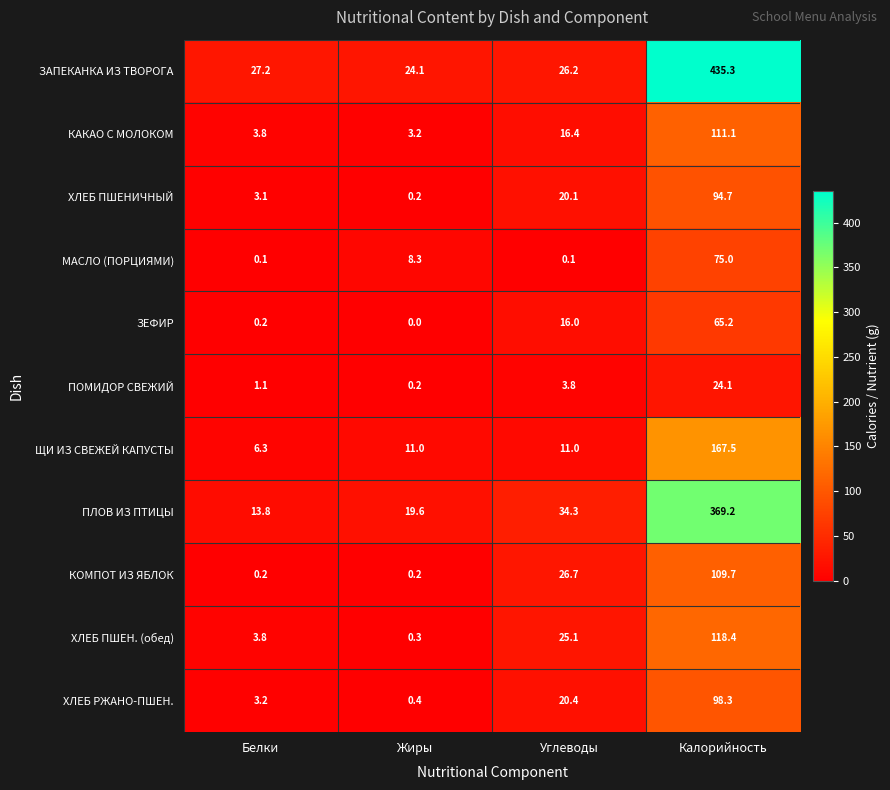

The ПОМИДОР СВЕЖИЙ series shows 1.4 at Углеводы. True or false?

False